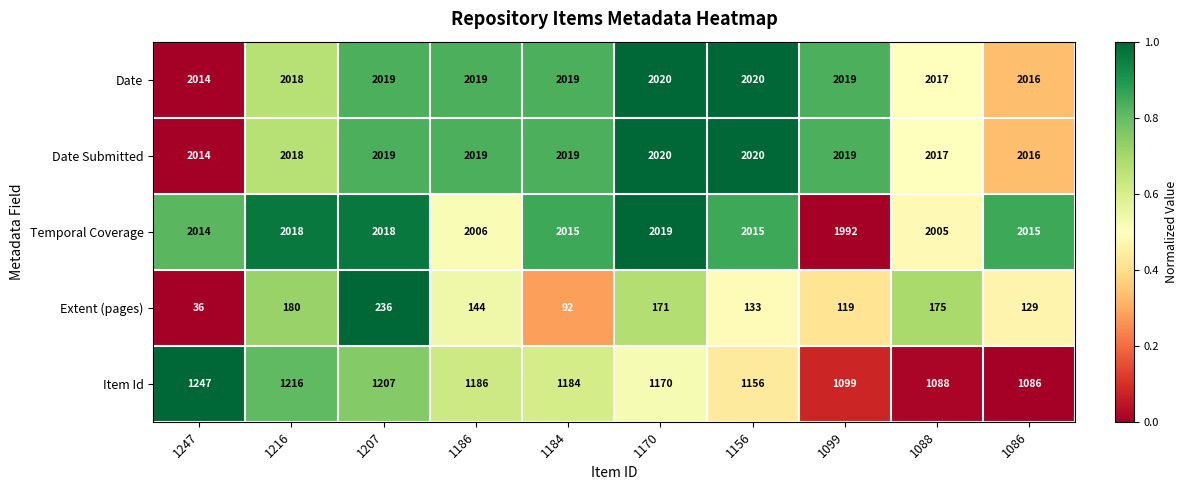

What is the average value of the Extent (pages) series?

142